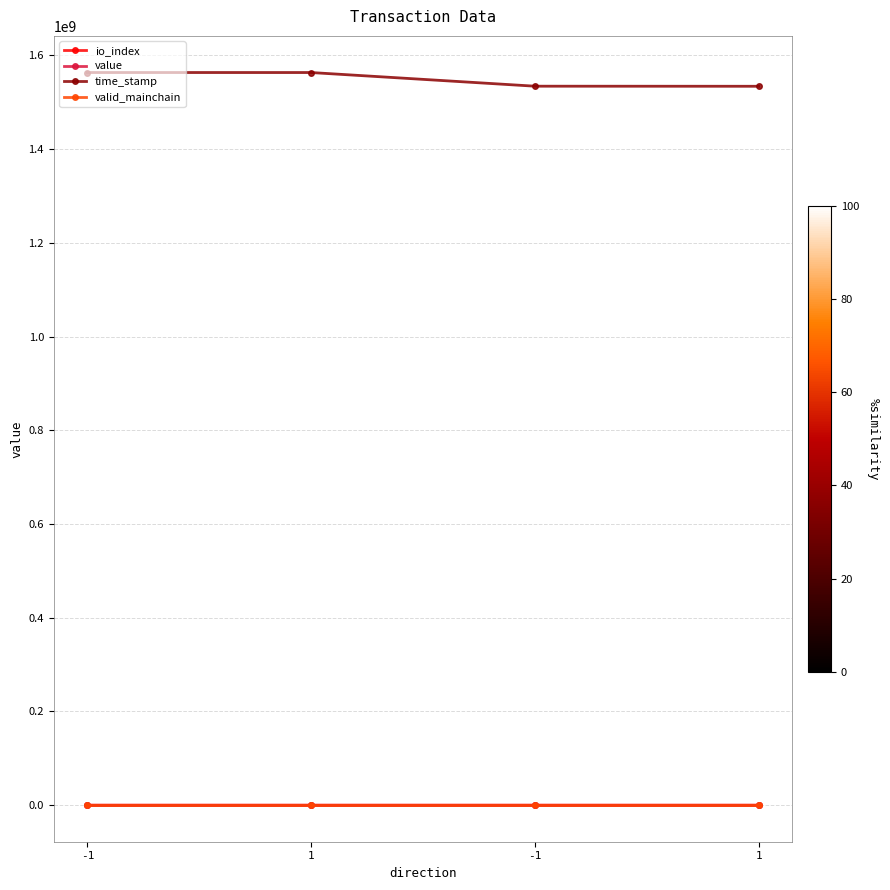

At which label does io_index first exceed 2?

-1